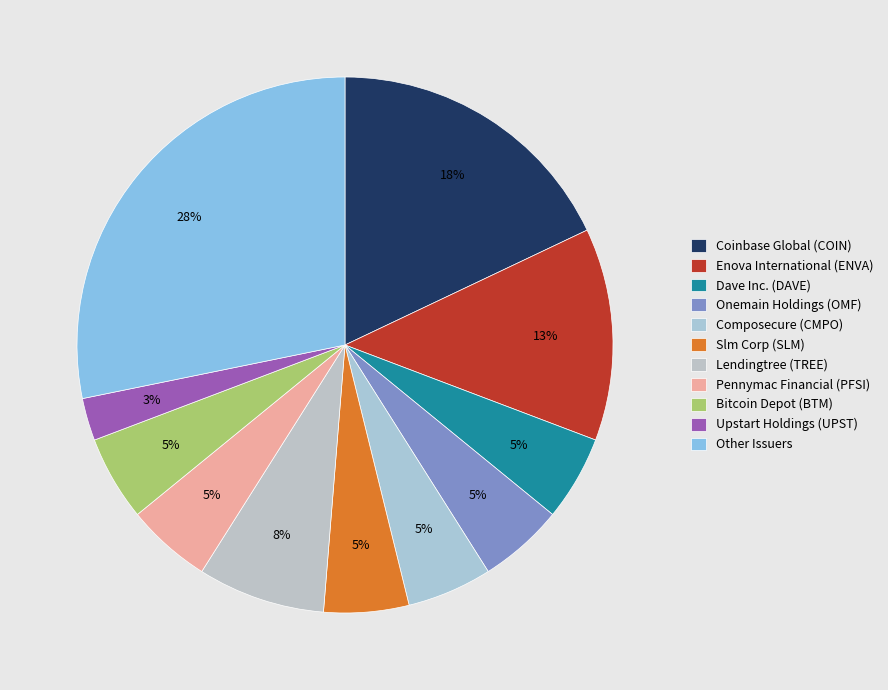

How many segments does this pie chart have?

11